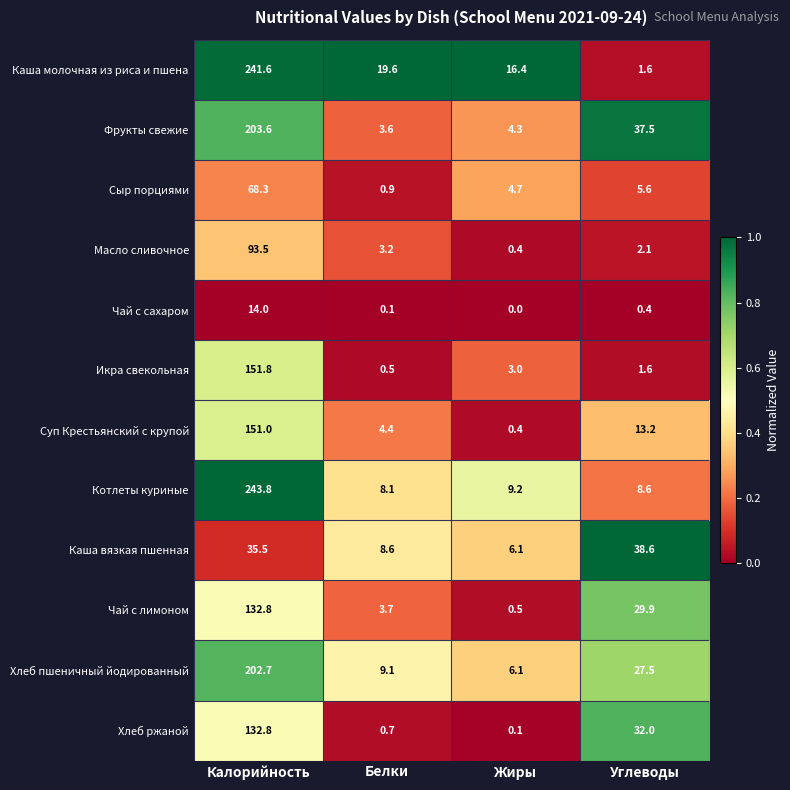

What is the average value of the Чай с лимоном series?

41.7